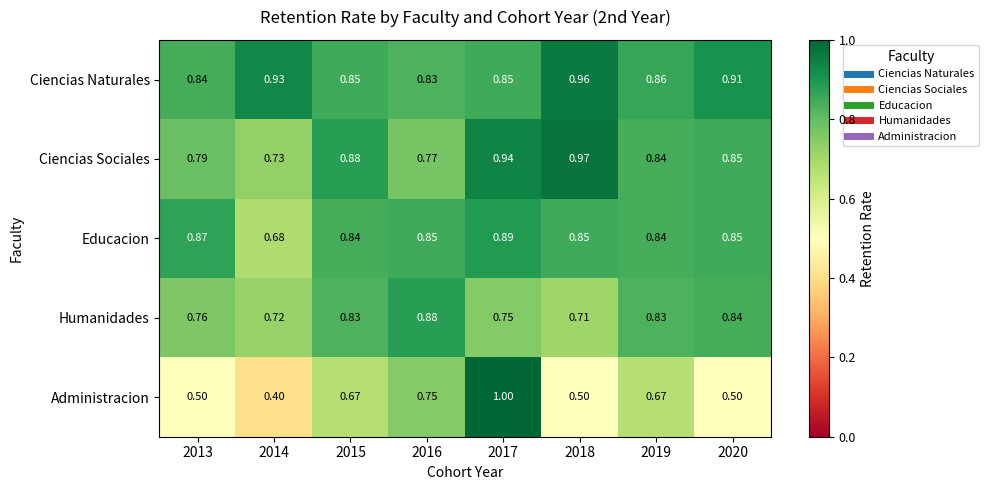

Which series has the largest total across all categories?

Ciencias Naturales